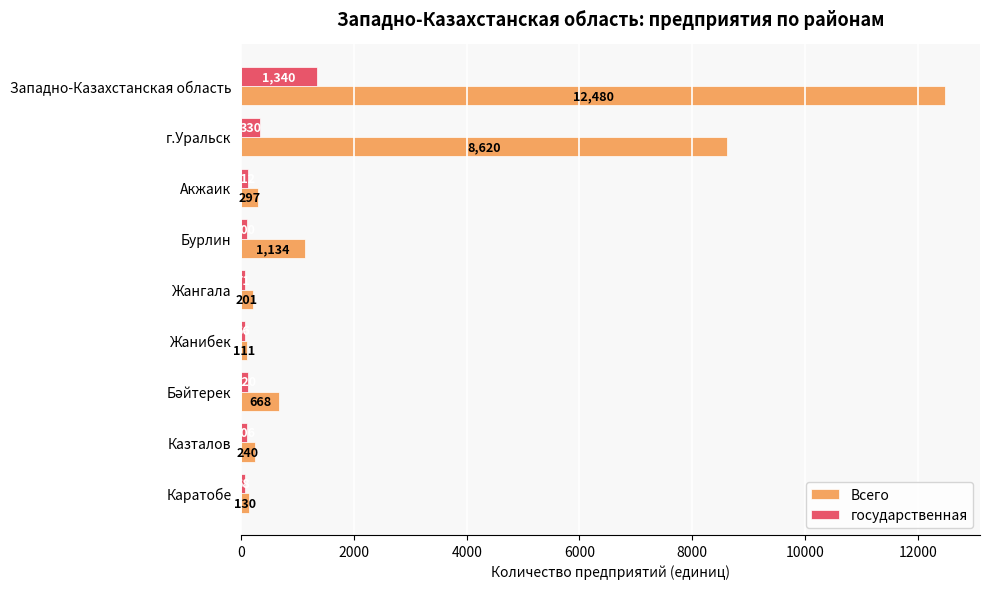

What is the spread (max minus min) of values at Западно-Казахстанская область?

11140